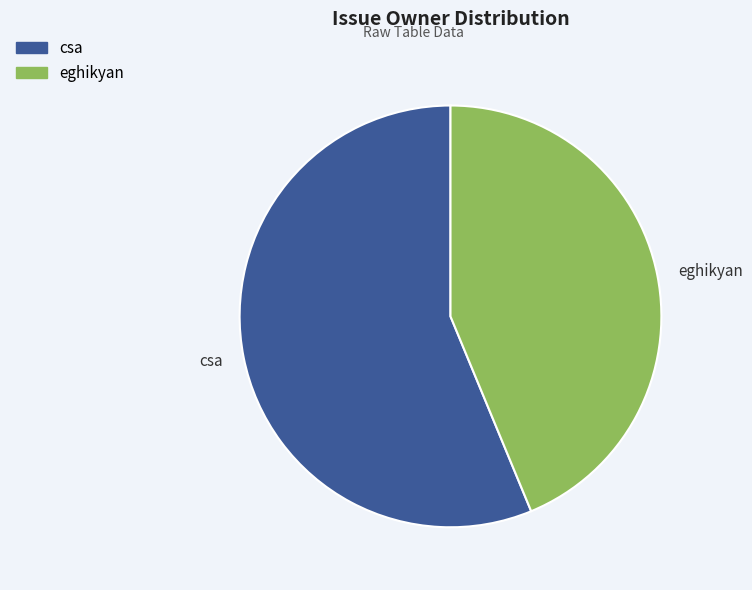

True or false: csa accounts for 56% of the total.

True